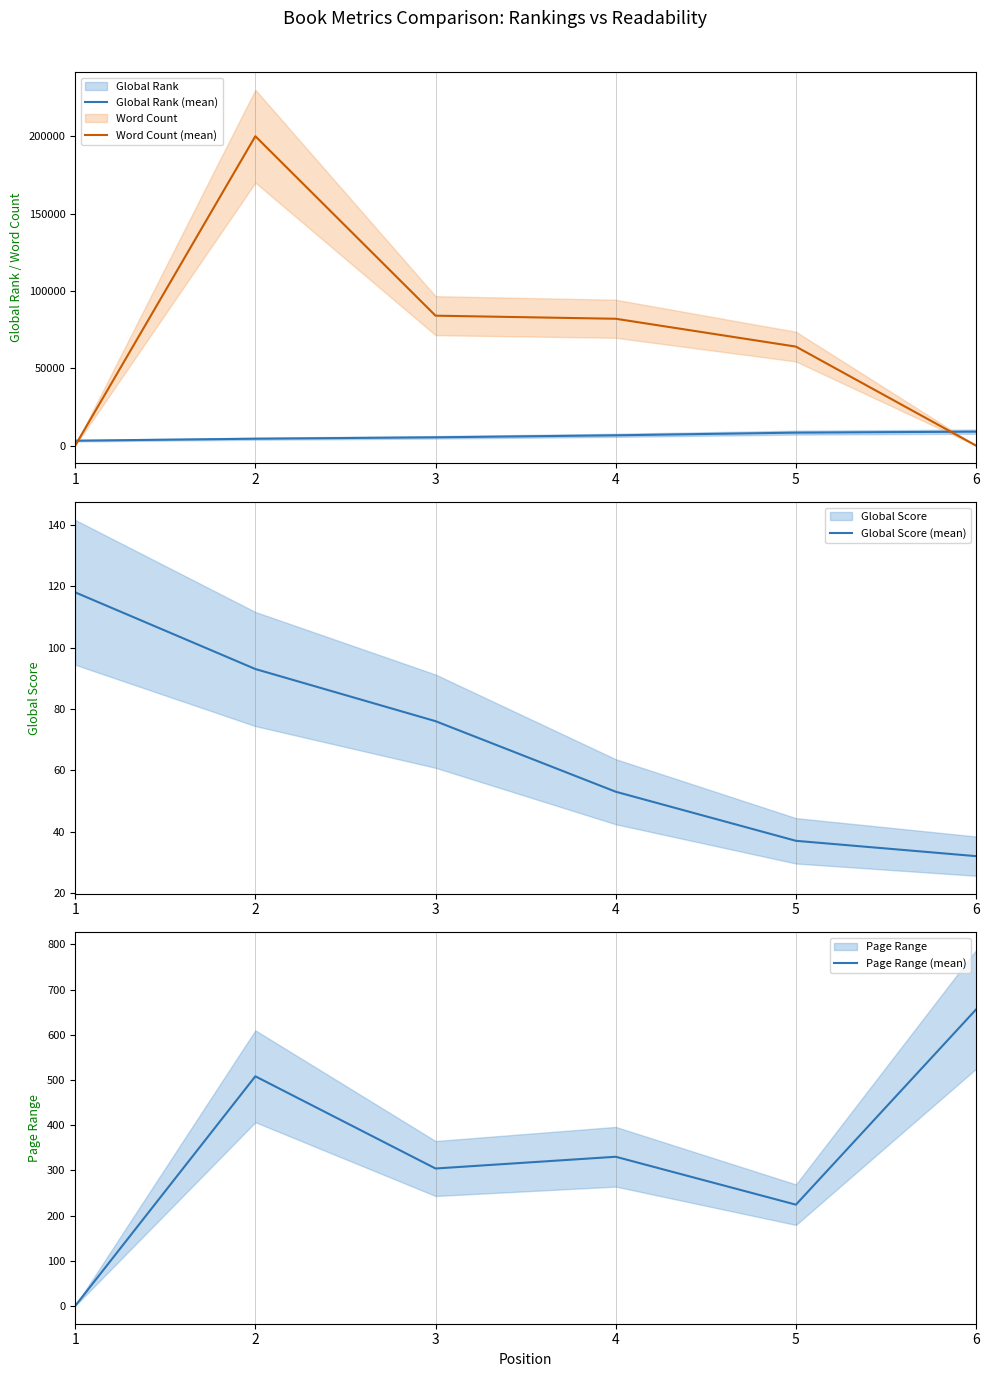

What are all the series names shown in the legend?

Global Rank (mean), Word Count (mean), Global Score (mean), Page Range (mean)